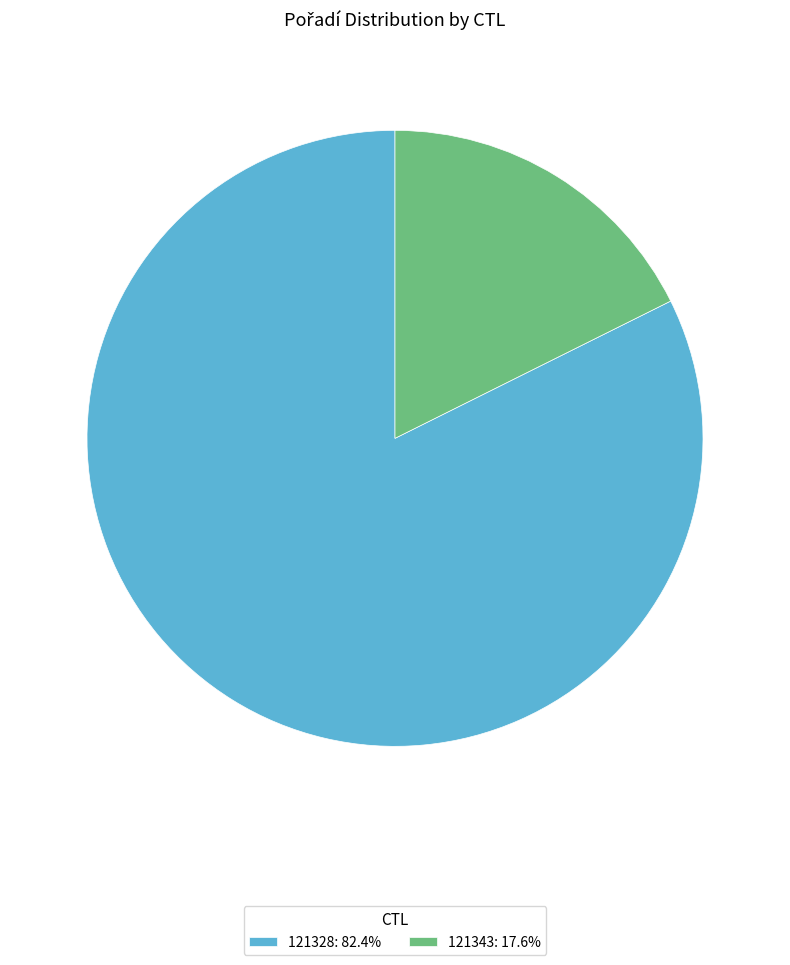

Between 121328 and 121343, which is larger?

121328